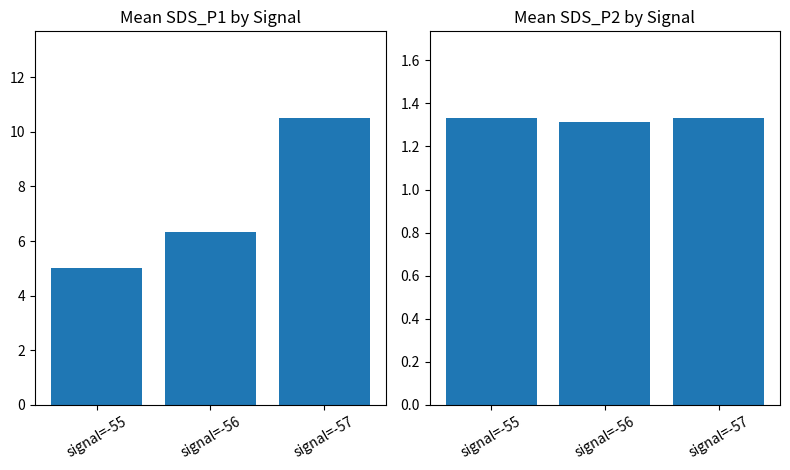

List the series in order of their peak value, highest first.

Mean SDS_P1, Mean SDS_P2